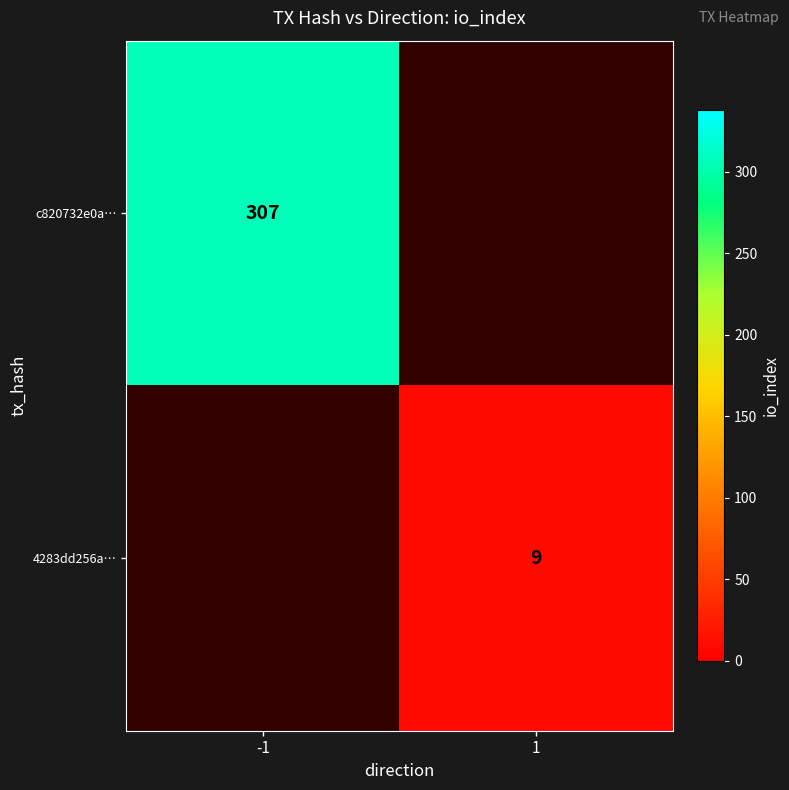

True or false: c820732e0a… has a value of 491 at -1.

False